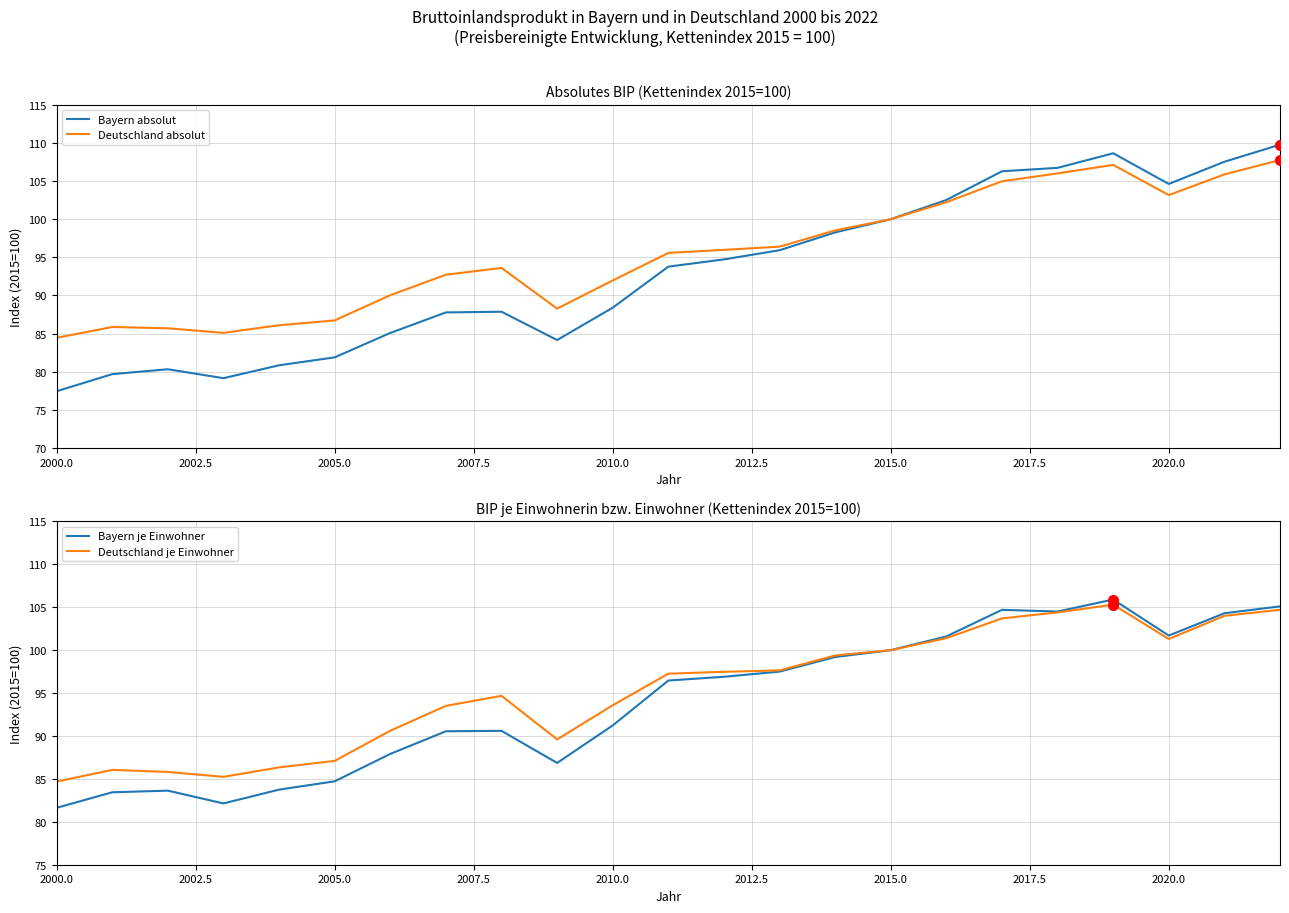

True or false: Deutschland absolut and Bayern absolut intersect in this chart.

False